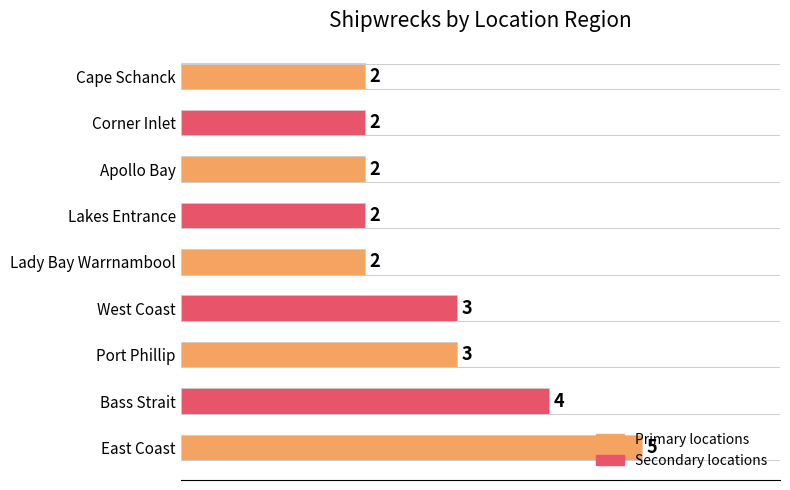

What is the ratio of the value at Bass Strait to the value at Apollo Bay?

2.0